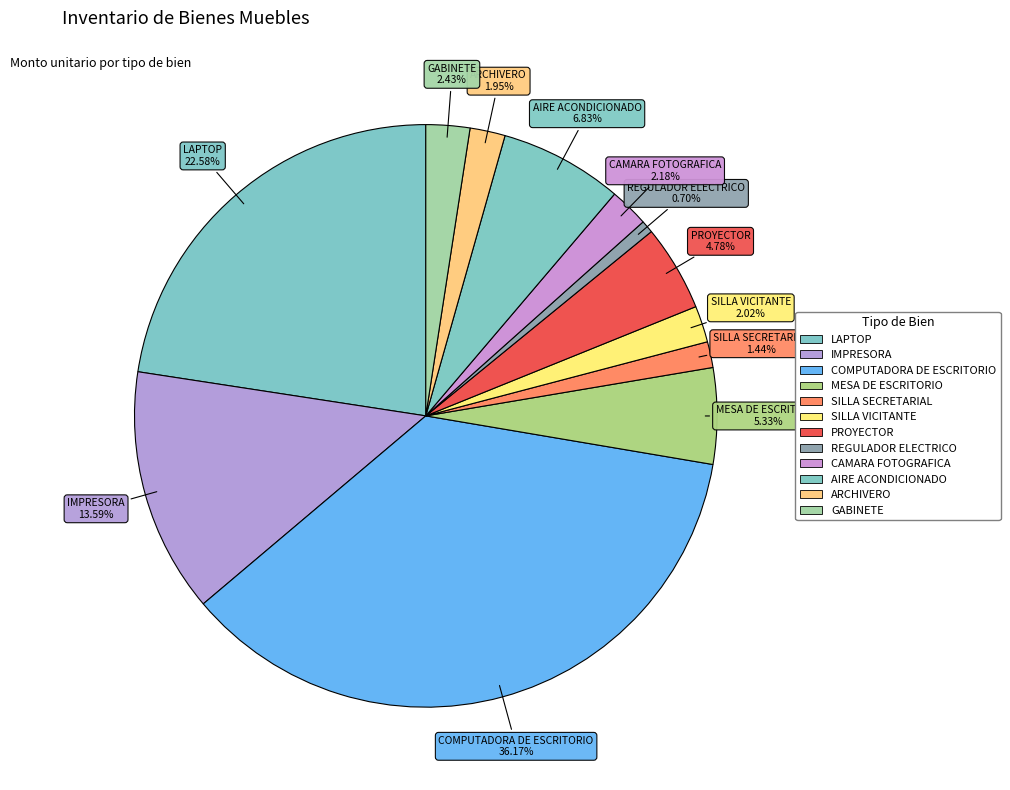

How many segments does this pie chart have?

12